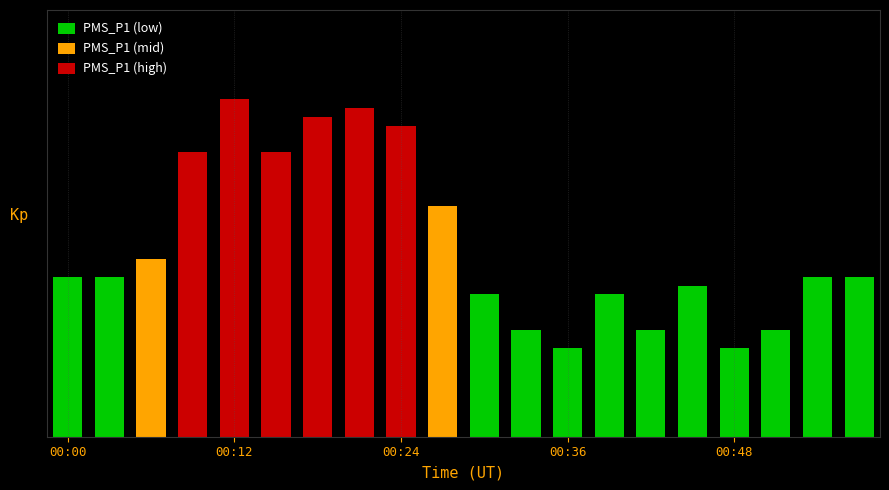

List the labels in order of value, smallest first.

00:36, 00:48, 00:33, 00:42, 00:51, 00:30, 00:39, 00:45, 00:00, 00:03, 00:54, 00:57, 00:06, 00:27, 00:09, 00:15, 00:24, 00:18, 00:21, 00:12